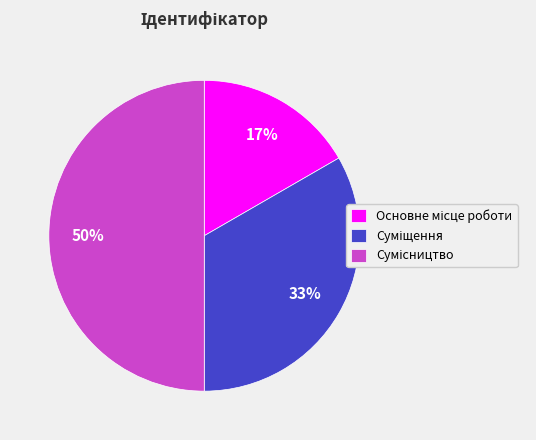

To the nearest percent, what is the average slice percentage?

33%